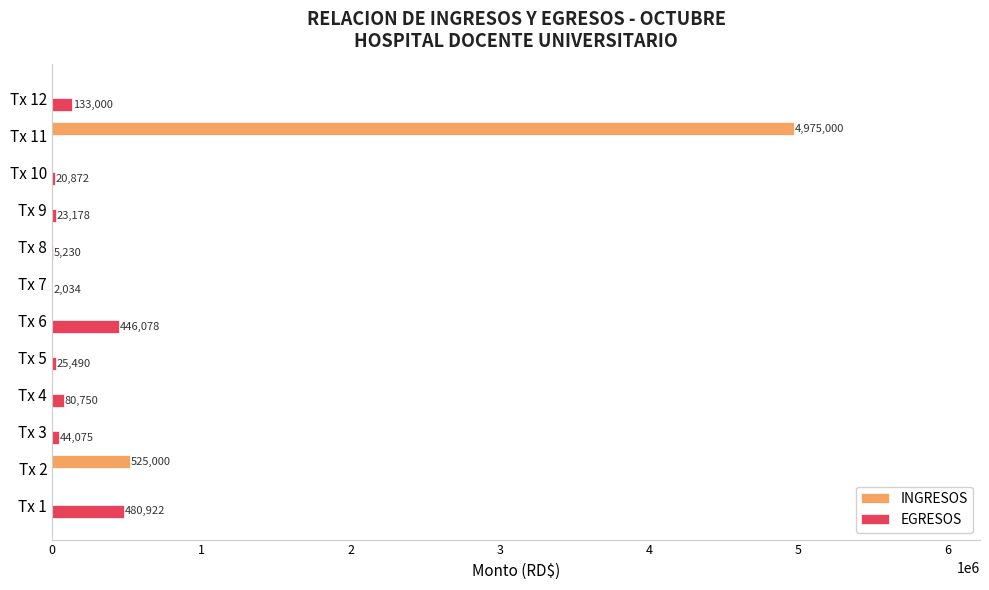

Is the value of EGRESOS at Tx 7 greater than the value of INGRESOS at Tx 12?

Yes